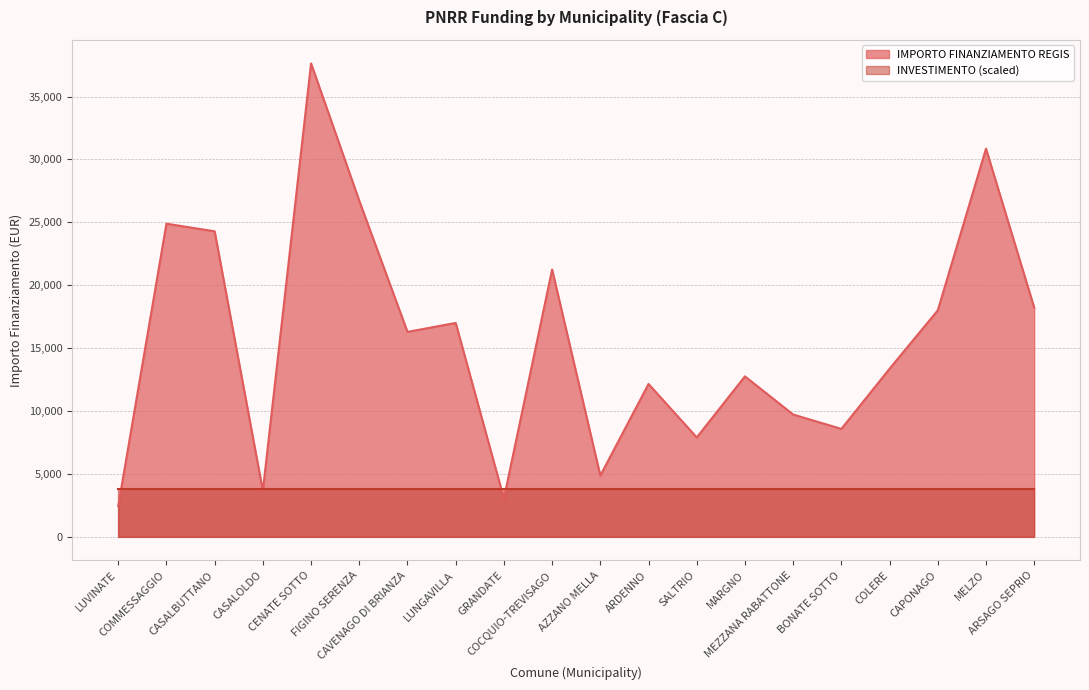

What is the maximum value shown in the chart?

37634.0